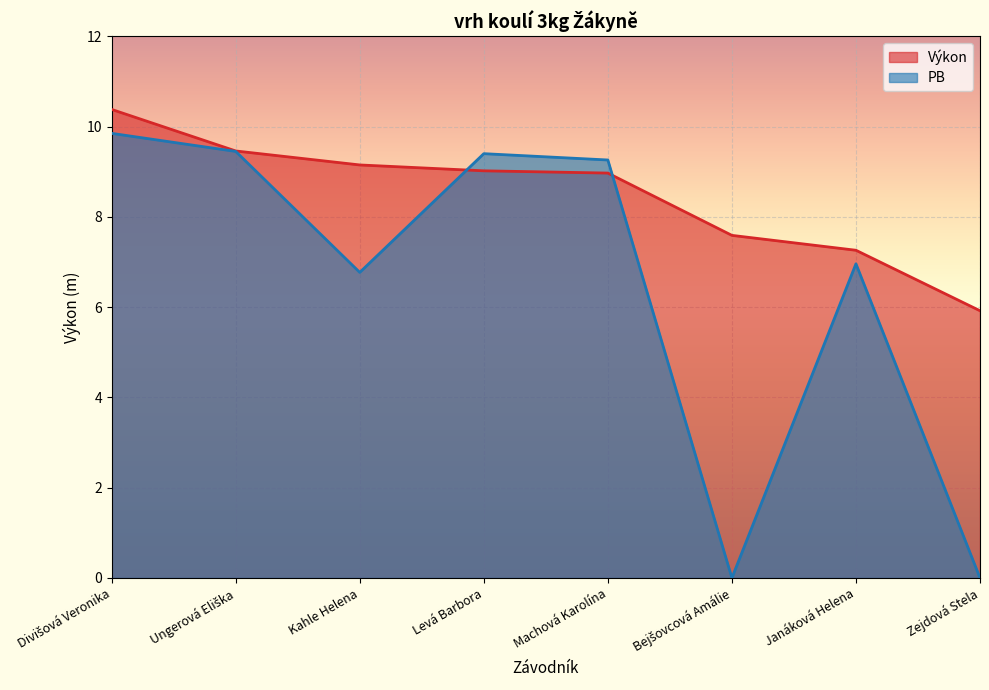

Which series has the largest total across all categories?

Výkon